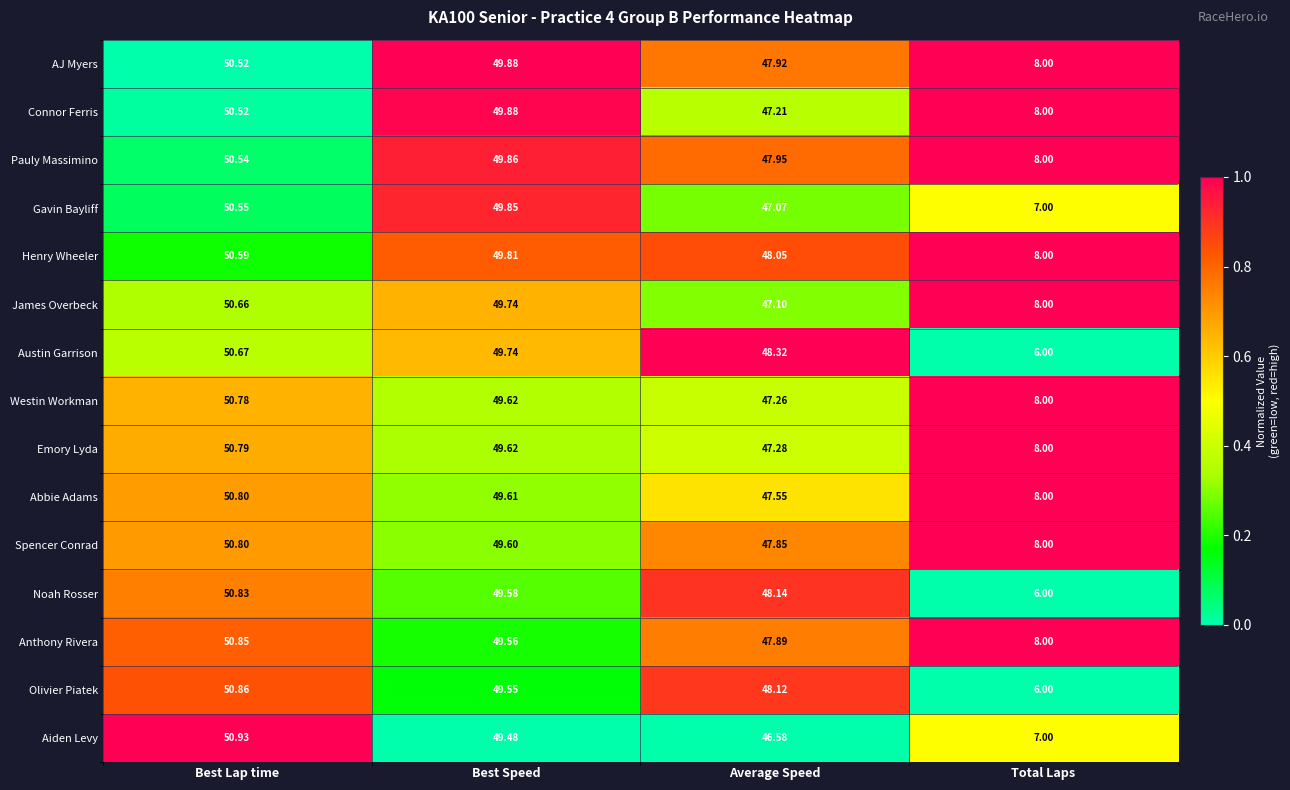

What is the total value across all series at Total Laps?

112.0